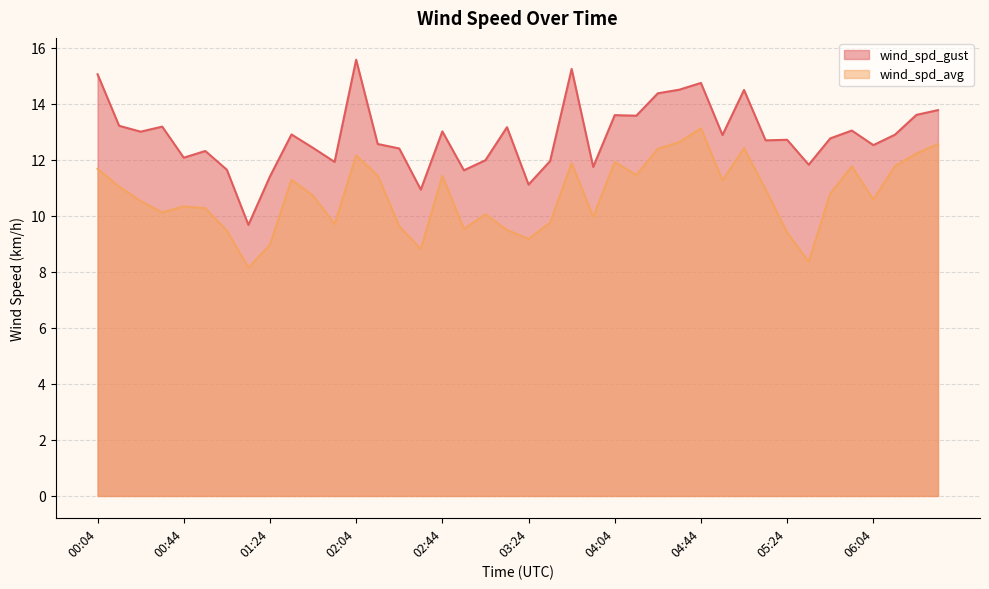

What is the sum of the wind_spd_avg values at 05:04 and 05:54?

24.2